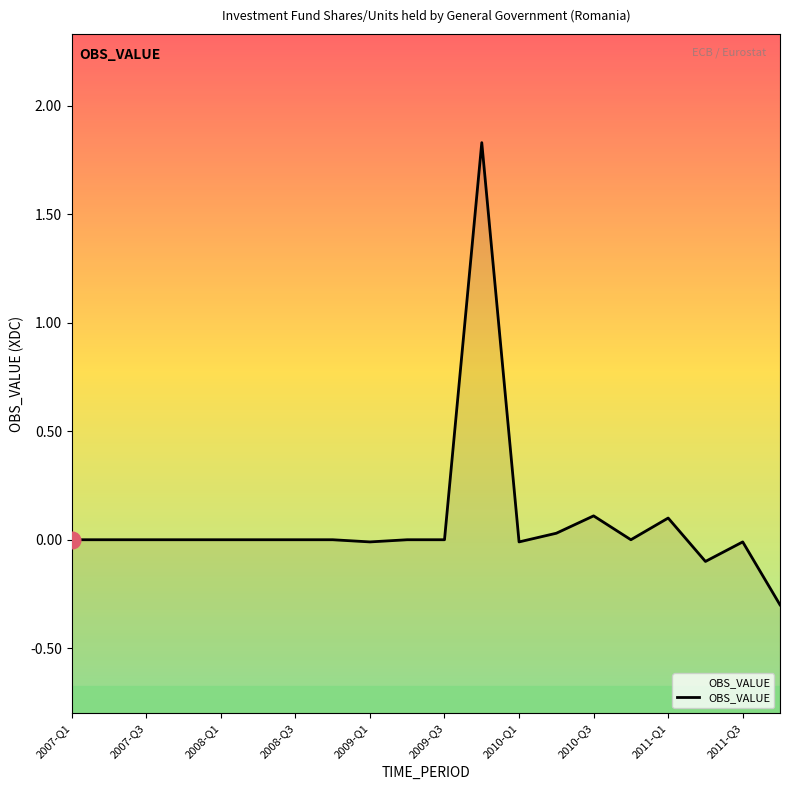

True or false: the data shows -1.0 at 15.

False